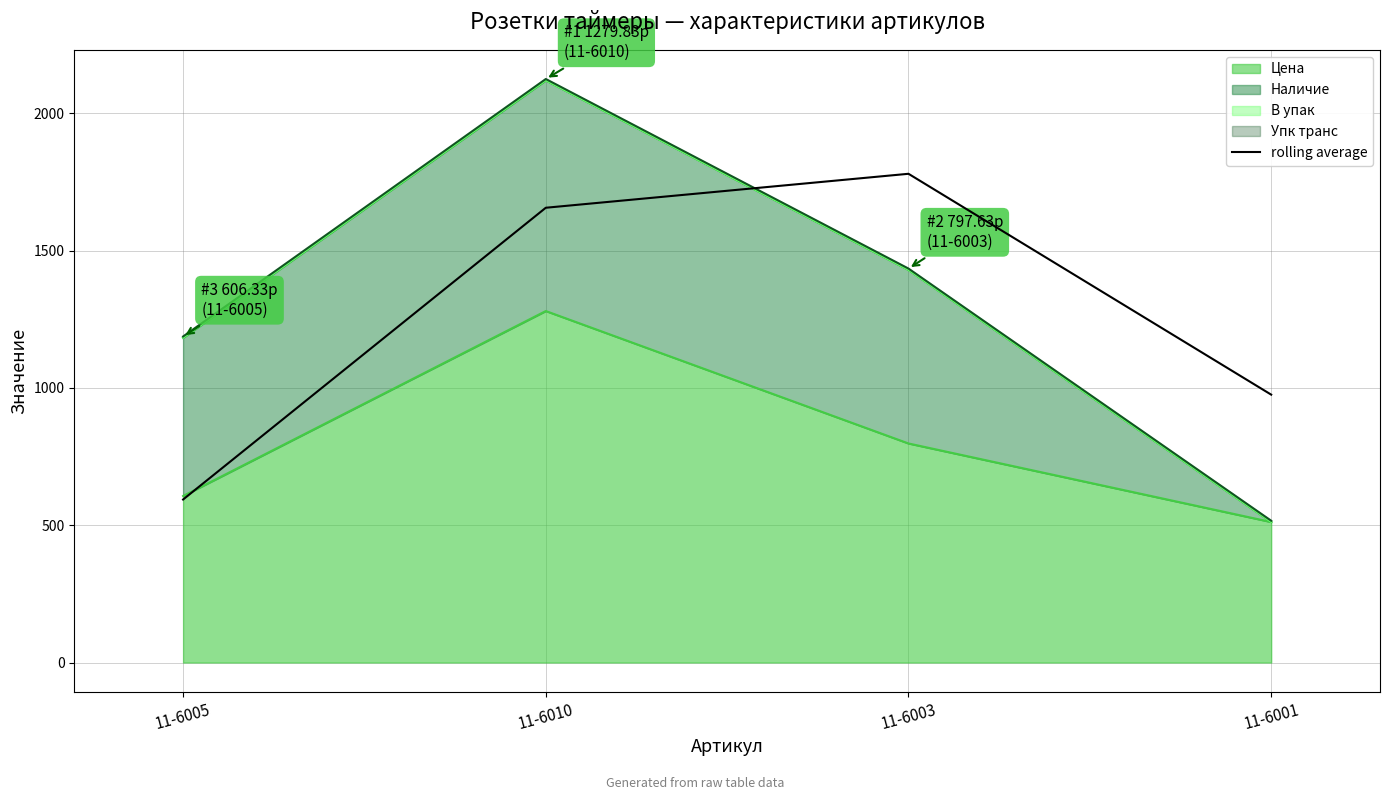

How many interior local peaks (higher than both neighbors) does the data have?

1